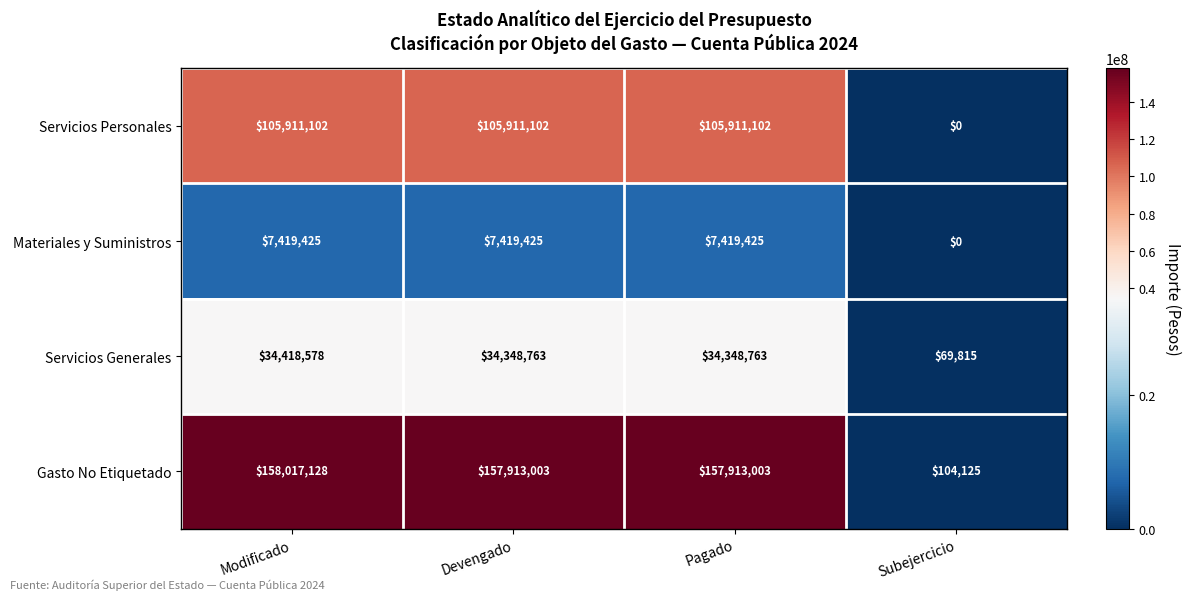

At how many categories does at least one series exceed 152359426?

3